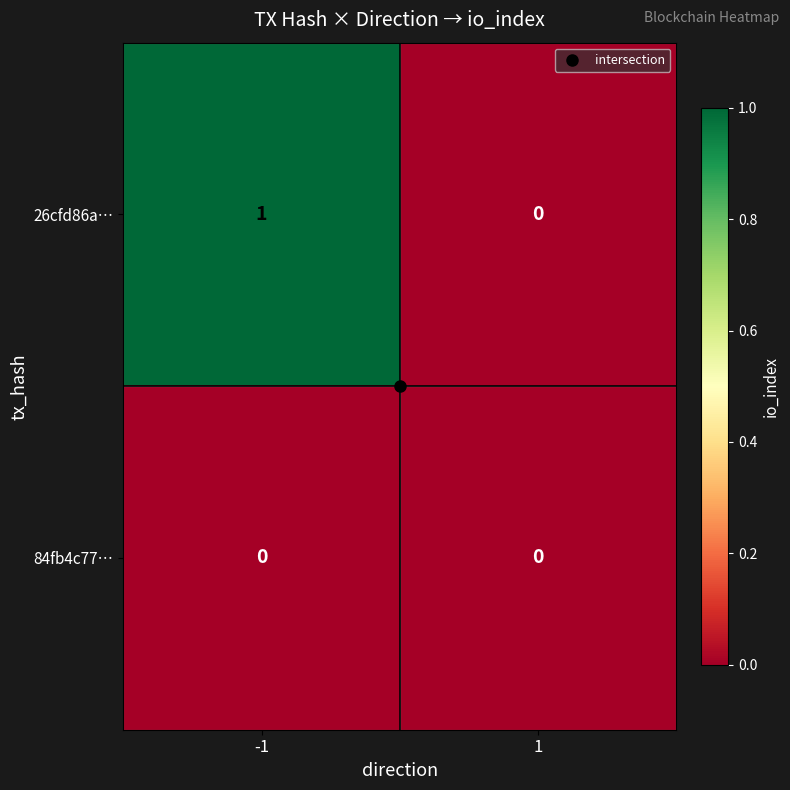

Which series has the largest total across all categories?

26cfd86a…